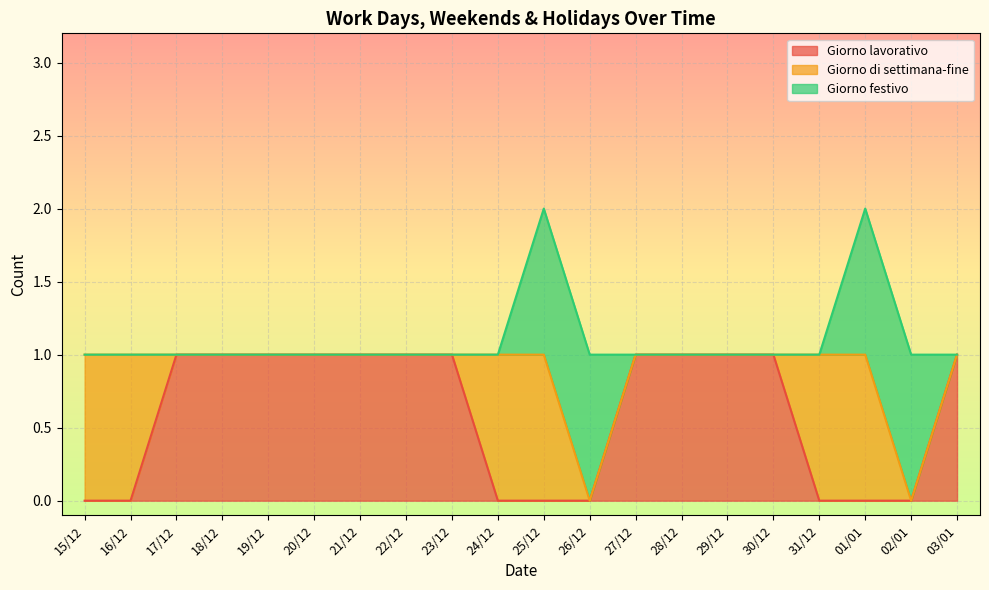

How many data points in Giorno lavorativo are less than 1?

8